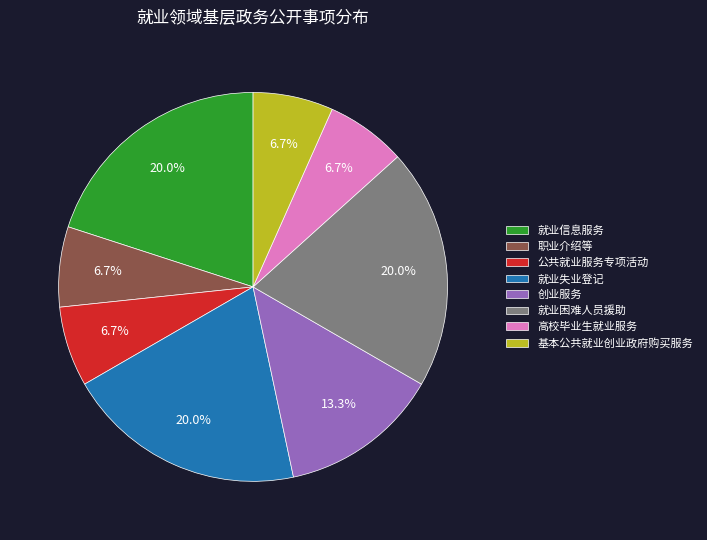

Which has a higher value, 创业服务 or 公共就业服务专项活动?

创业服务